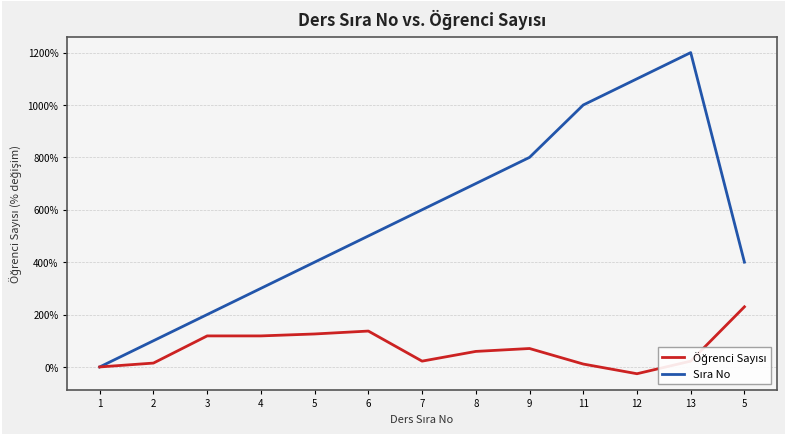

What is the average value of the Öğrenci Sayısı series?

69.5